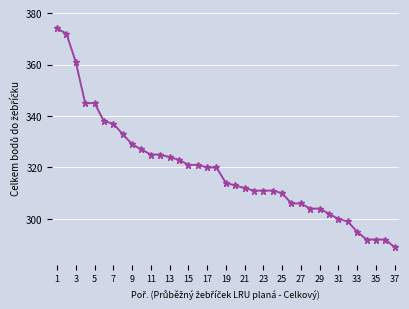

What is the greatest value displayed?

374